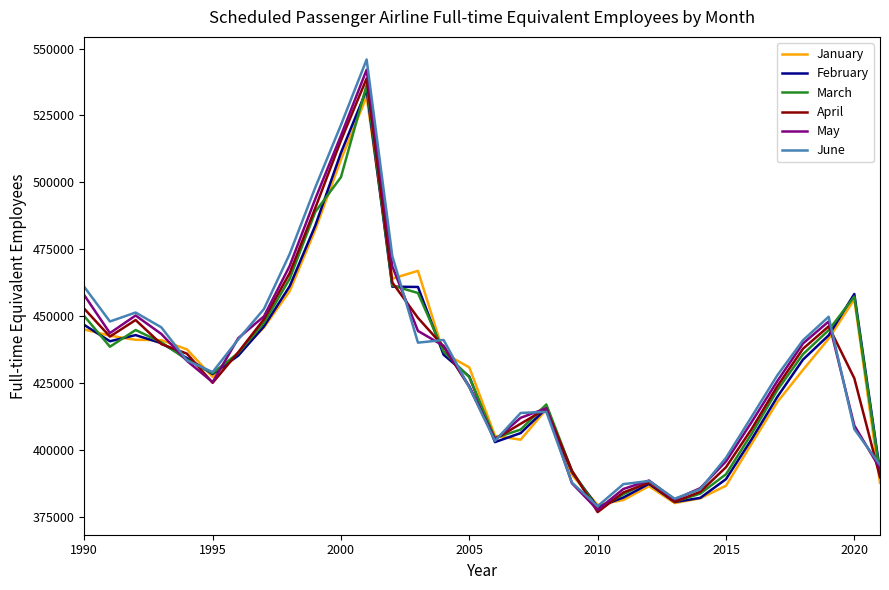

Which series has the widest spread of values?

June